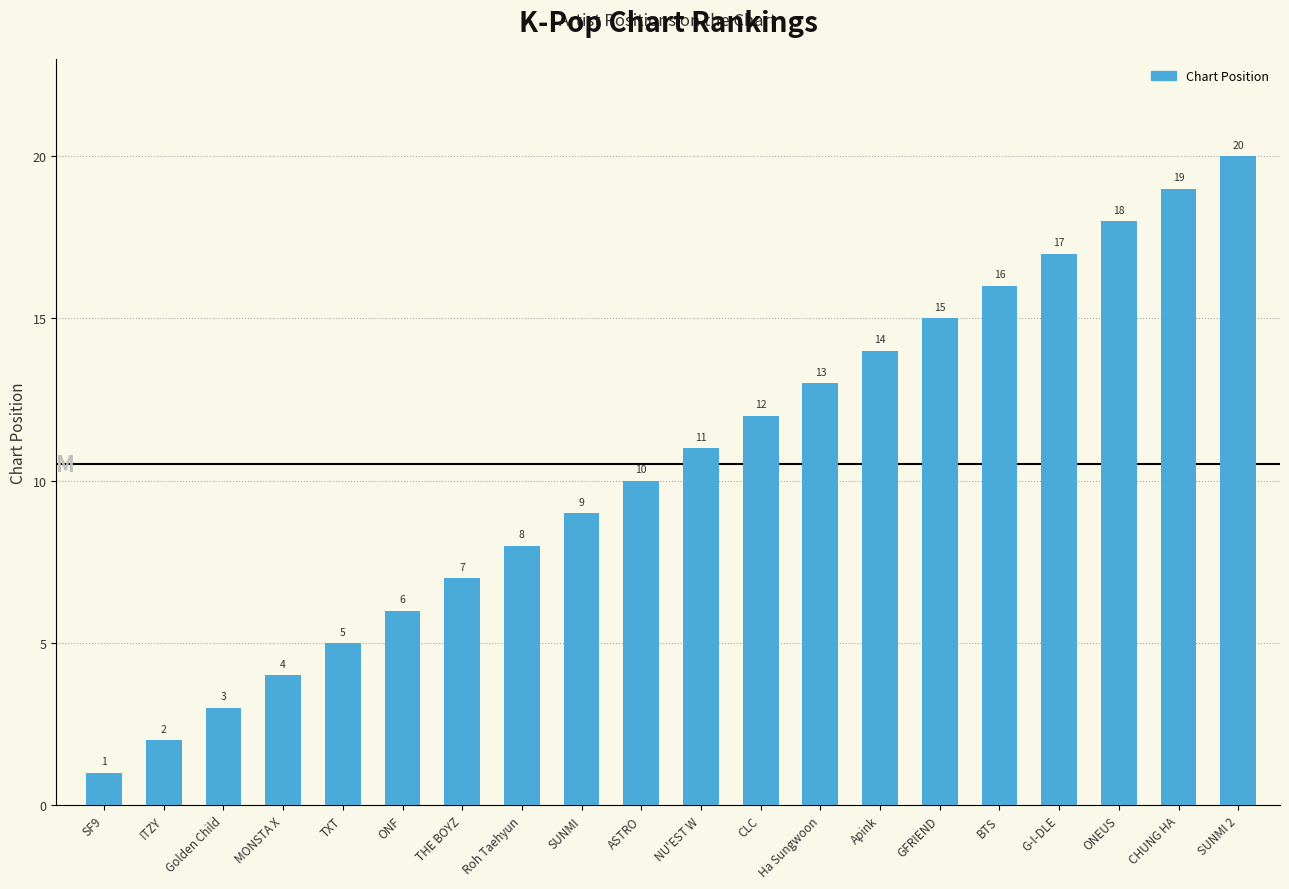

What is the label of the 15th bar from the left?

GFRIEND